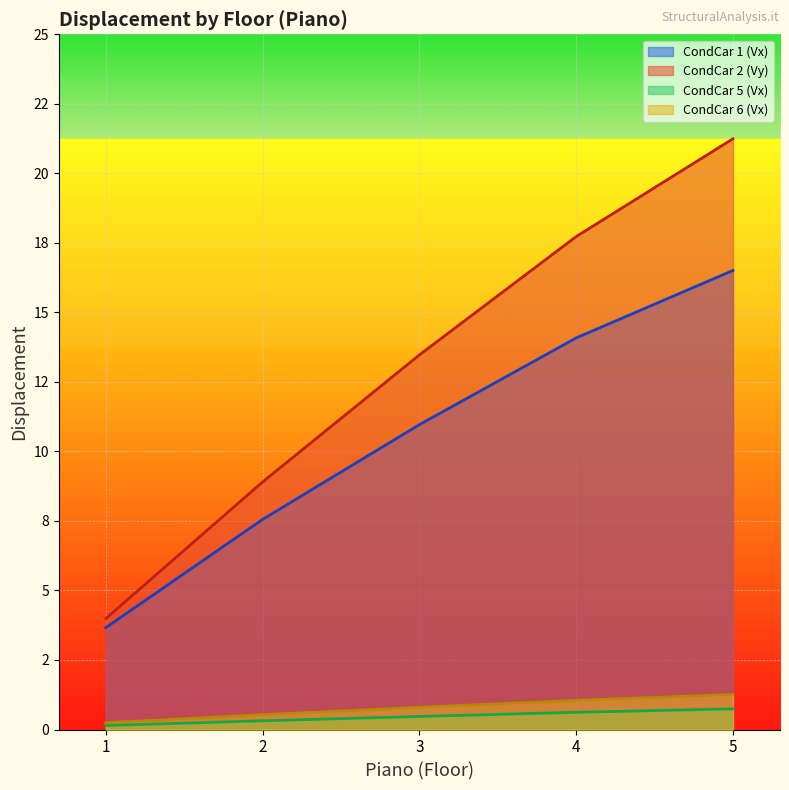

Is the value of CondCar 2 (Vy) at 2 greater than the value of CondCar 1 (Vx) at 3?

No